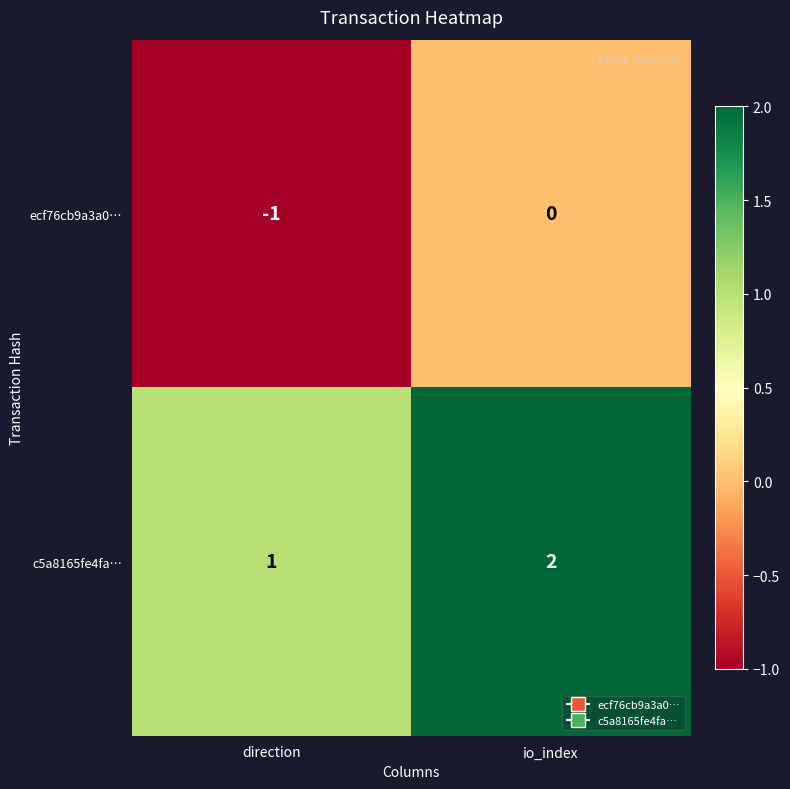

What is the spread (max minus min) of values at io_index?

2